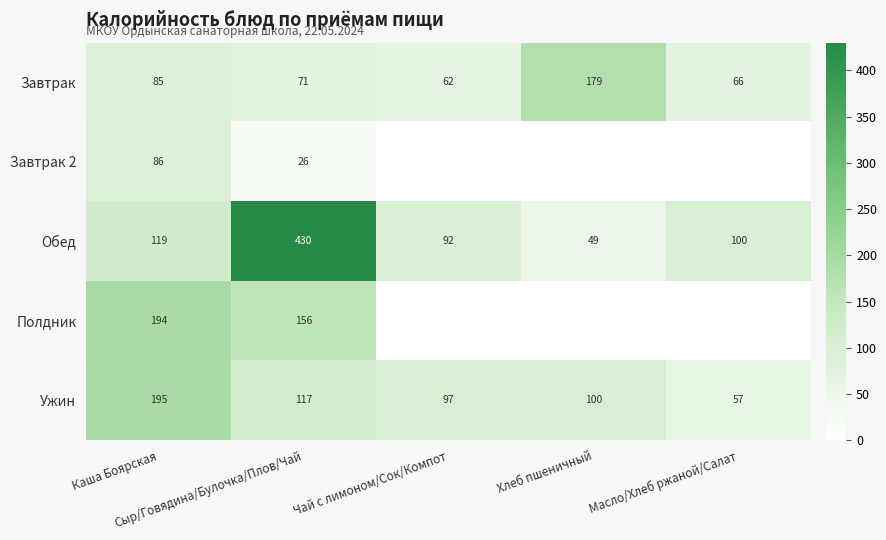

What is the sum of all Обед values?

790